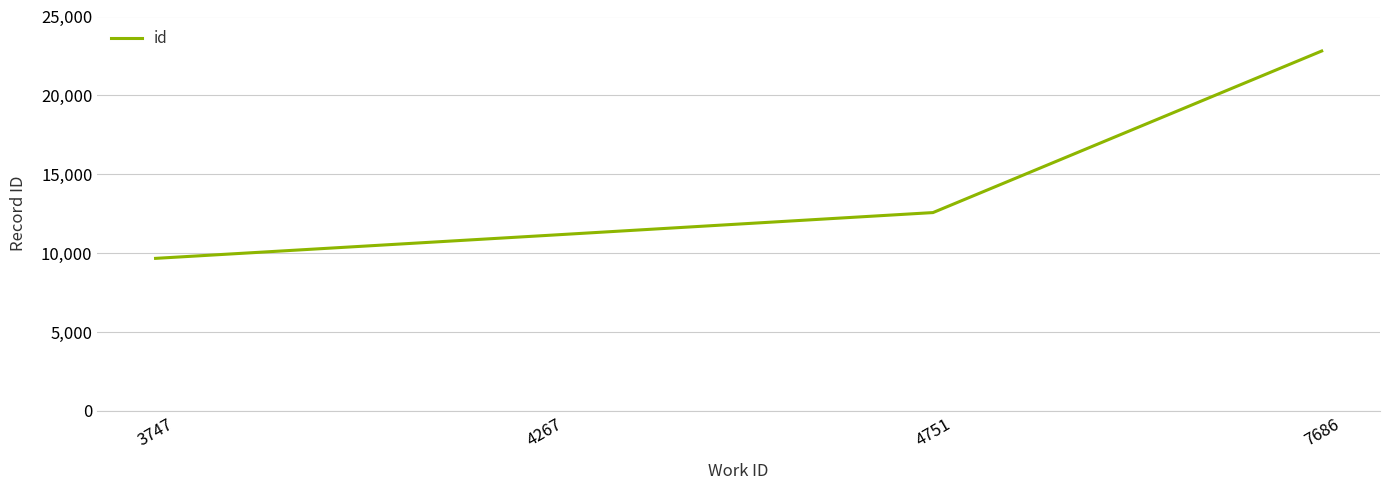

Rank the categories by value from lowest to highest.

3747, 4267, 4751, 7686